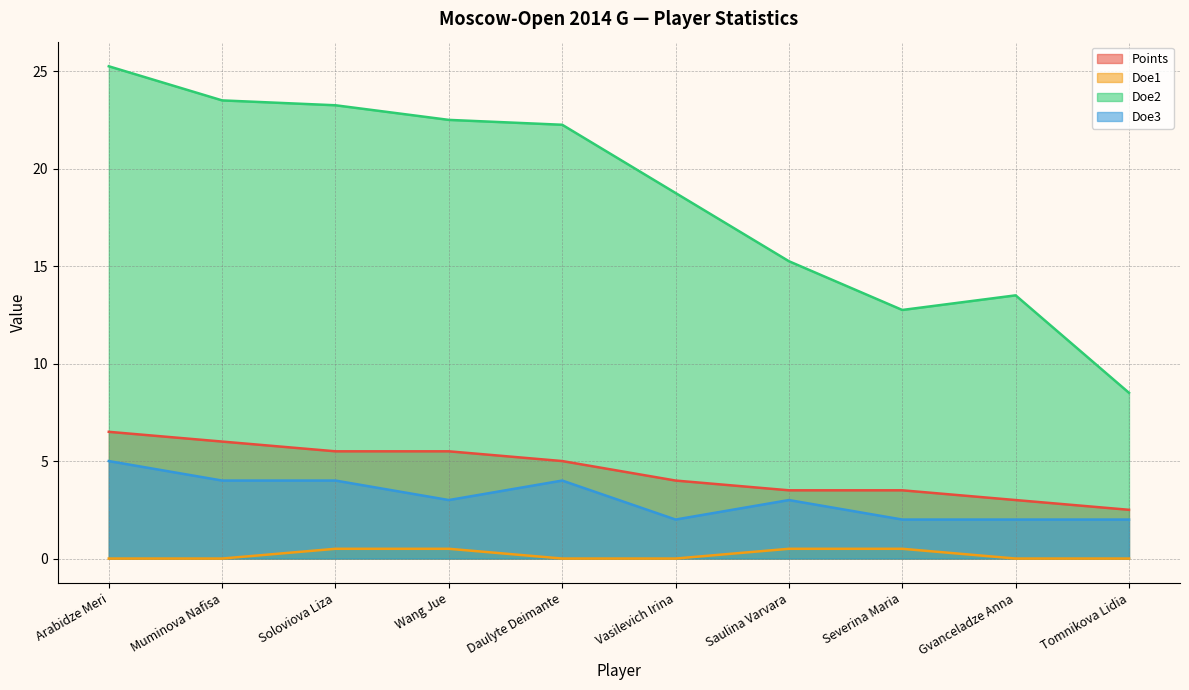

Does the chart display data point markers on the line(s)?

No